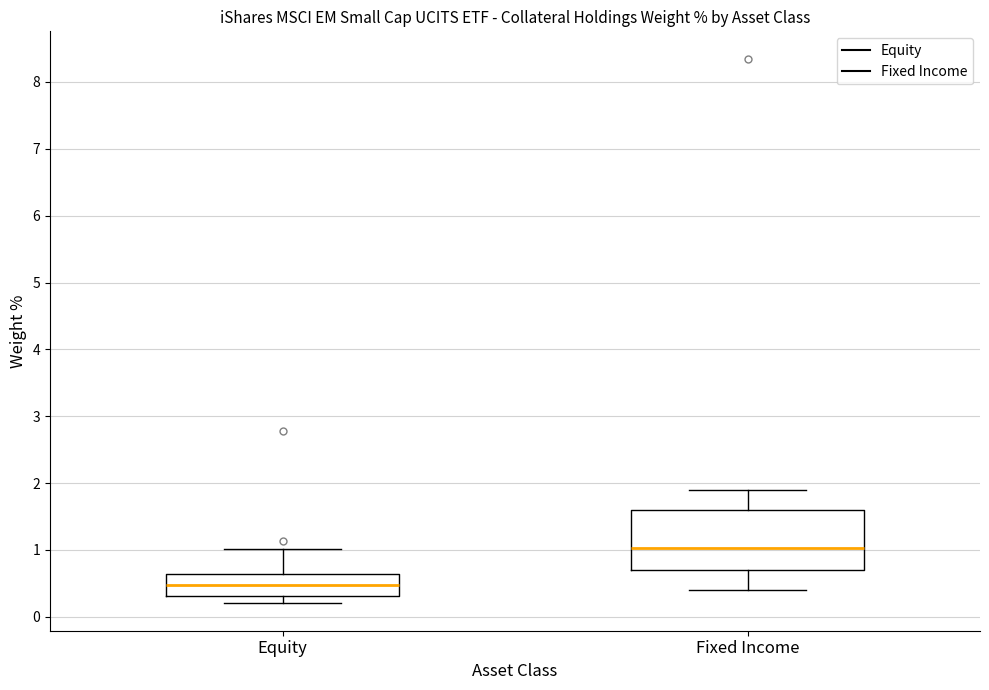

Which box is the tallest, from its lower edge to its upper edge?

Fixed Income